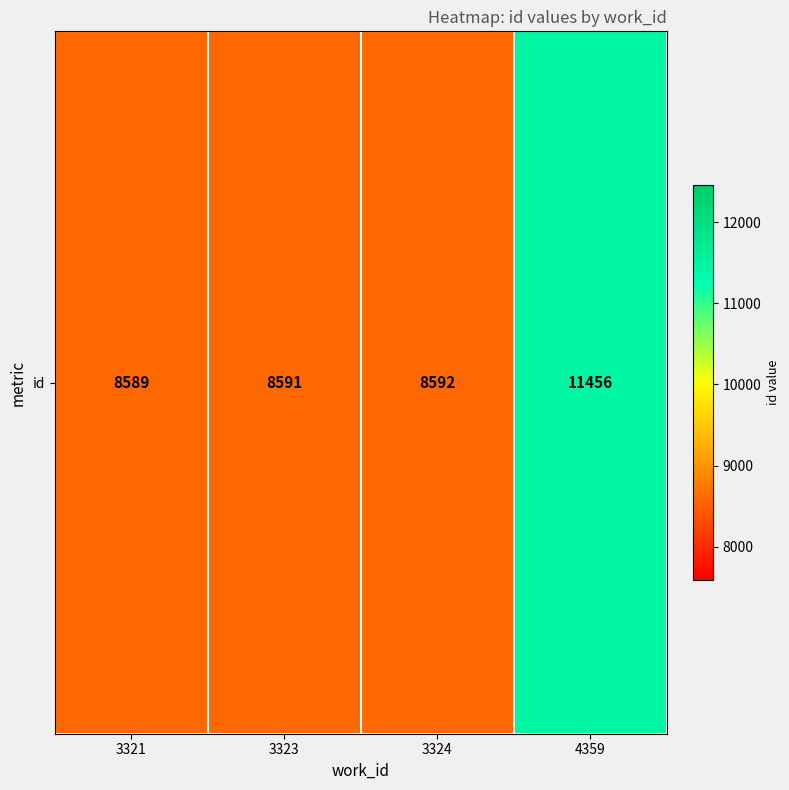

List the labels in order of value, largest first.

4359, 3324, 3323, 3321